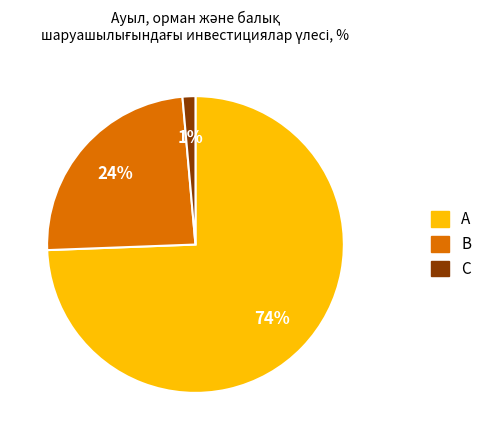

Does any single category account for the majority?

Yes